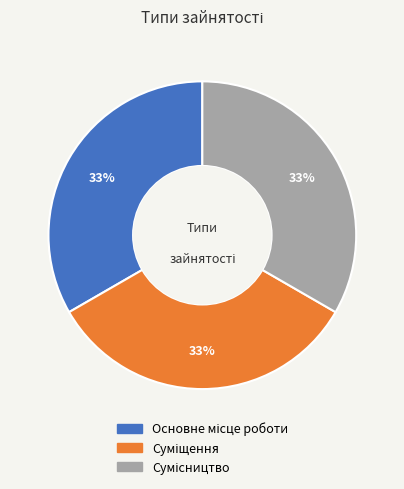

Is there any slice that represents more than half of the pie?

No